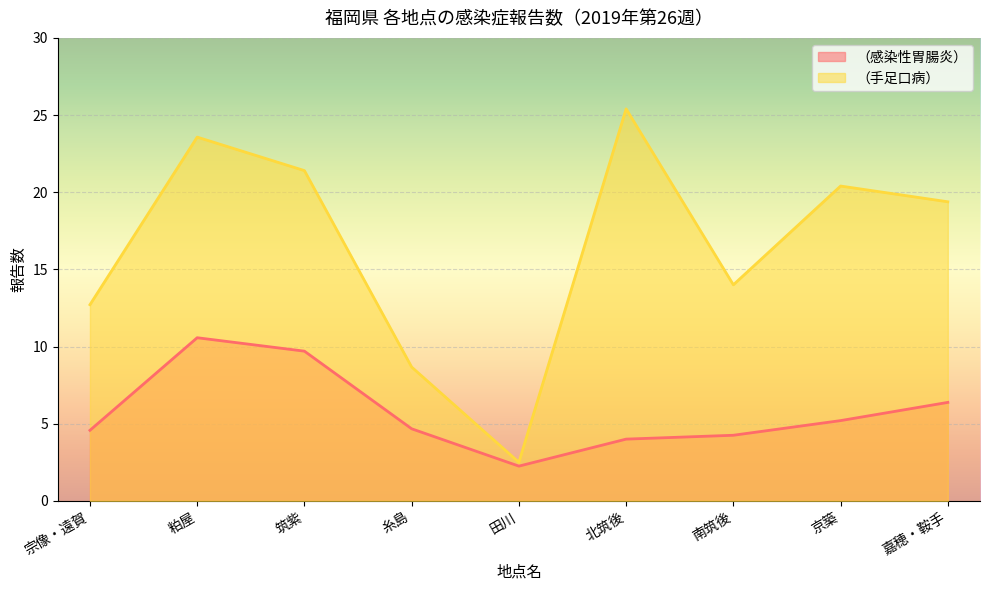

List the series in order of their overall mean, highest first.

（手足口病）, （感染性胃腸炎）